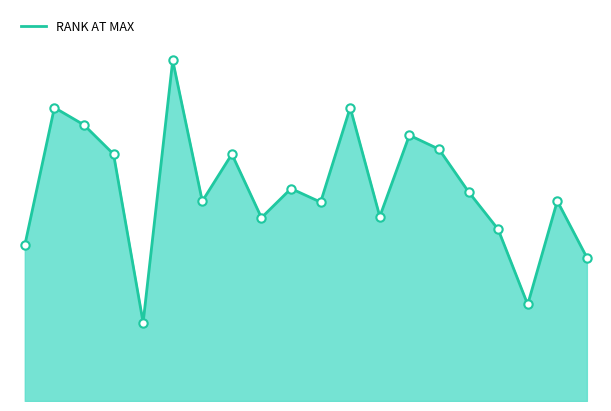

List the labels in order of value, largest first.

5, 1, 11, 2, 13, 14, 3, 7, 9, 15, 18, 6, 10, 12, 8, 16, 0, 19, 17, 4